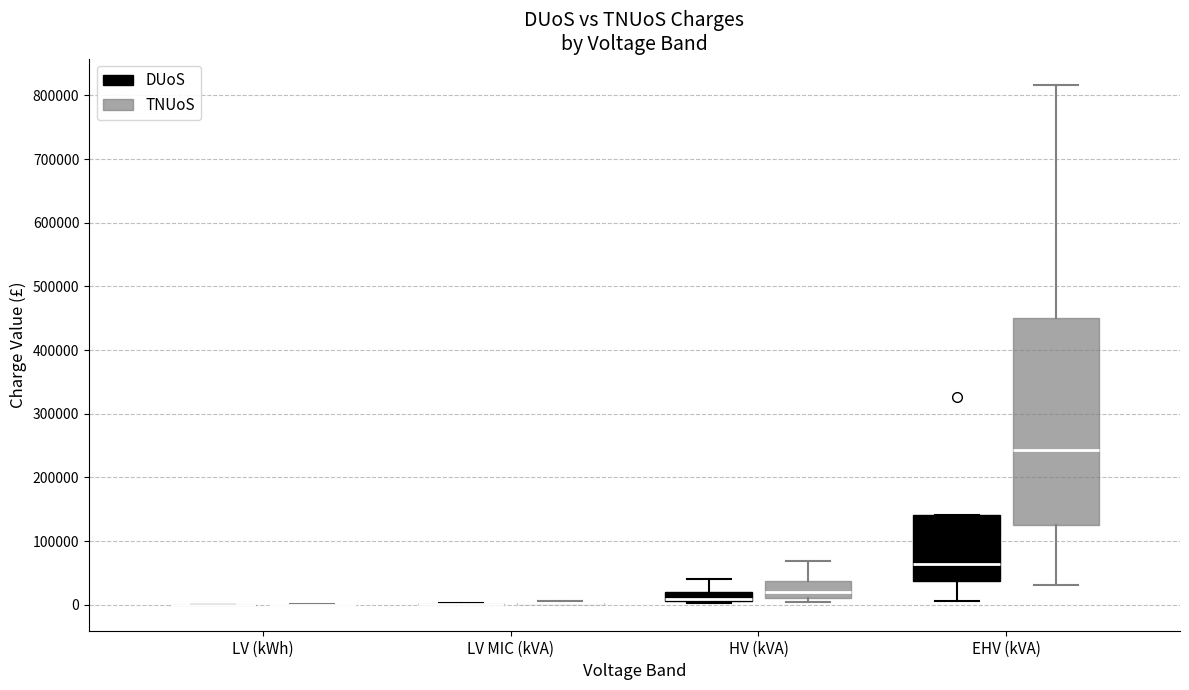

Comparing the boxes themselves (not the whiskers), which one is the tallest?

EHV (kVA) (TNUoS)